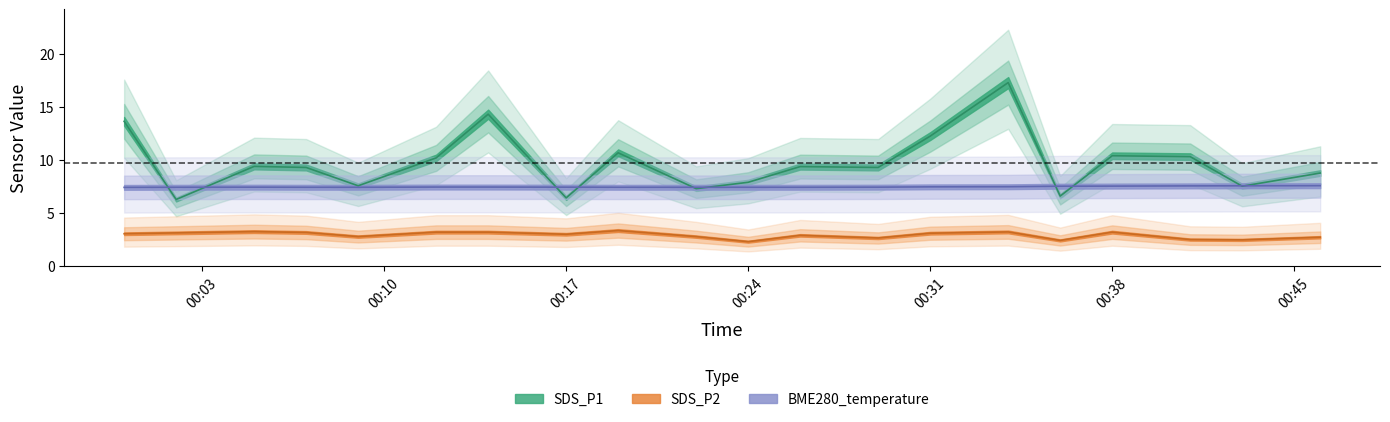

Which series has the largest total across all categories?

SDS_P1